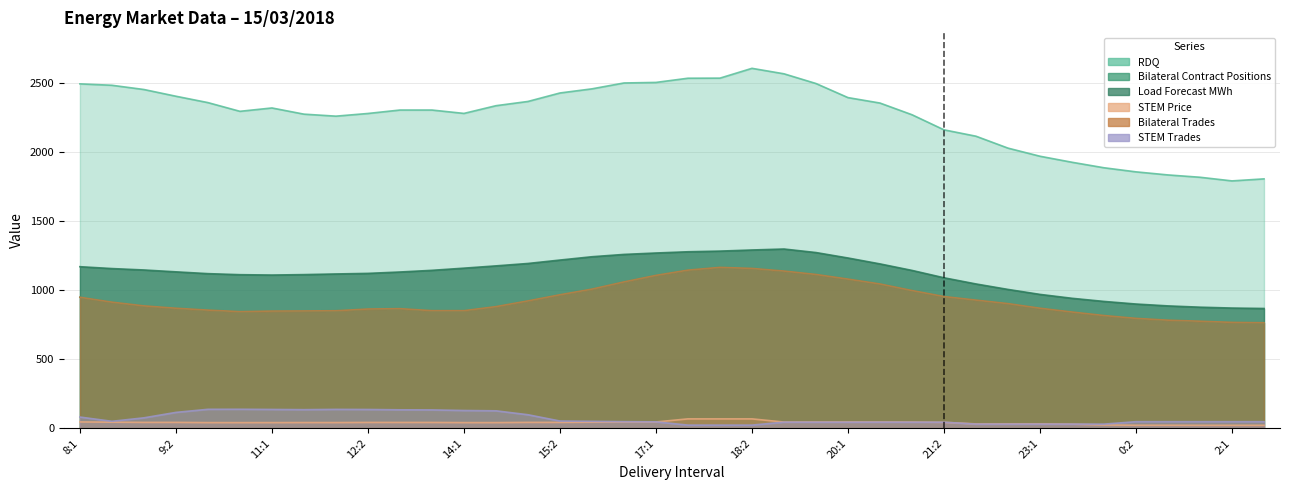

True or false: STEM Trades and Load Forecast MWh intersect in this chart.

False